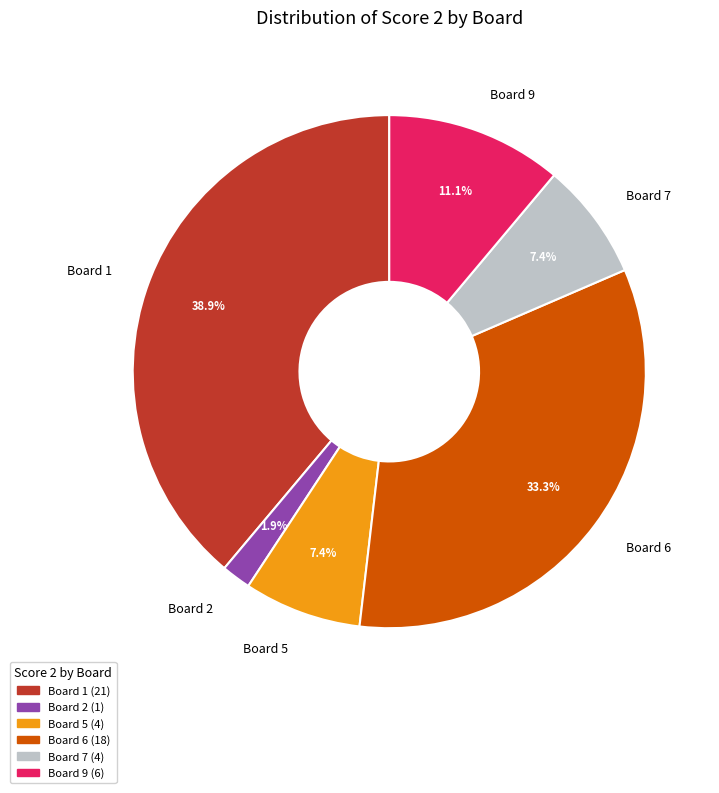

Count the number of slices in the pie.

6